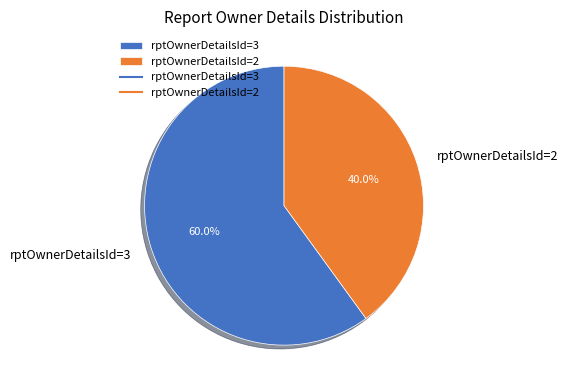

Which category has the biggest portion of the pie?

rptOwnerDetailsId=3